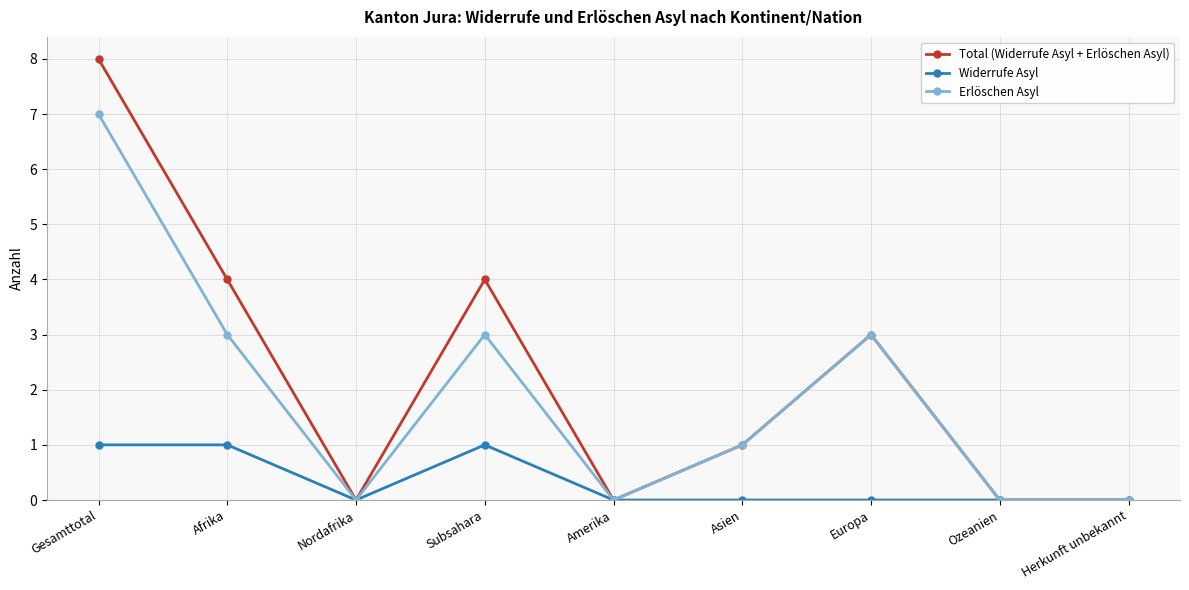

Is it true that Erlöschen Asyl equals 5 at Subsahara?

False